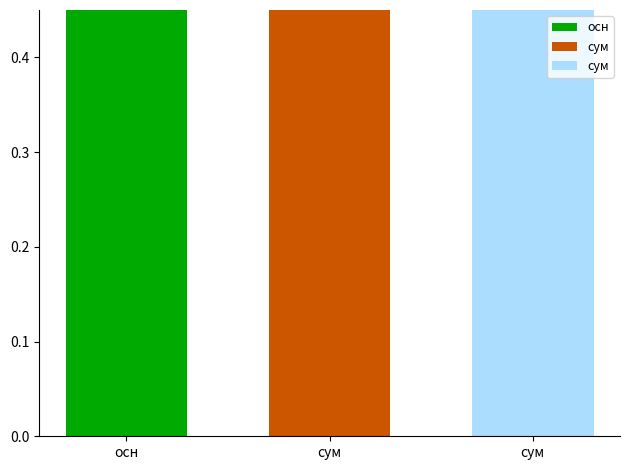

What is the change in value from Основне місце роботи to Сумісництво?

+2